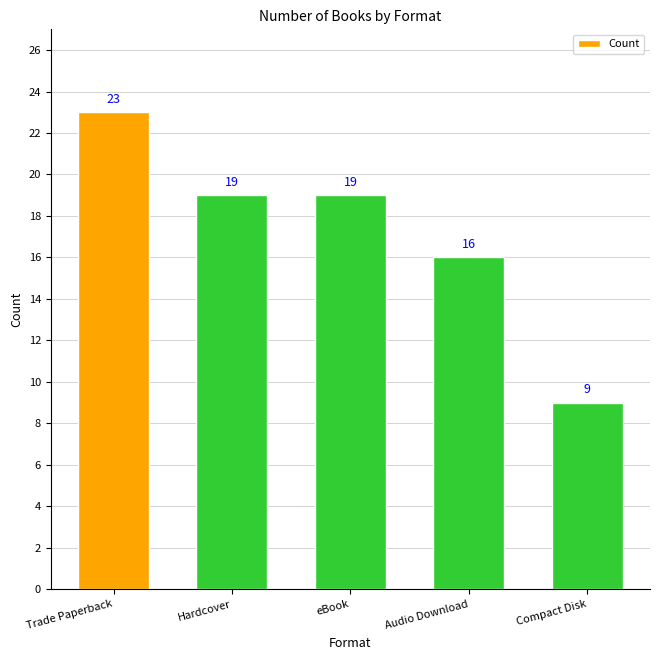

Approximately how many times larger is the value at Audio Download compared to Hardcover?

0.8